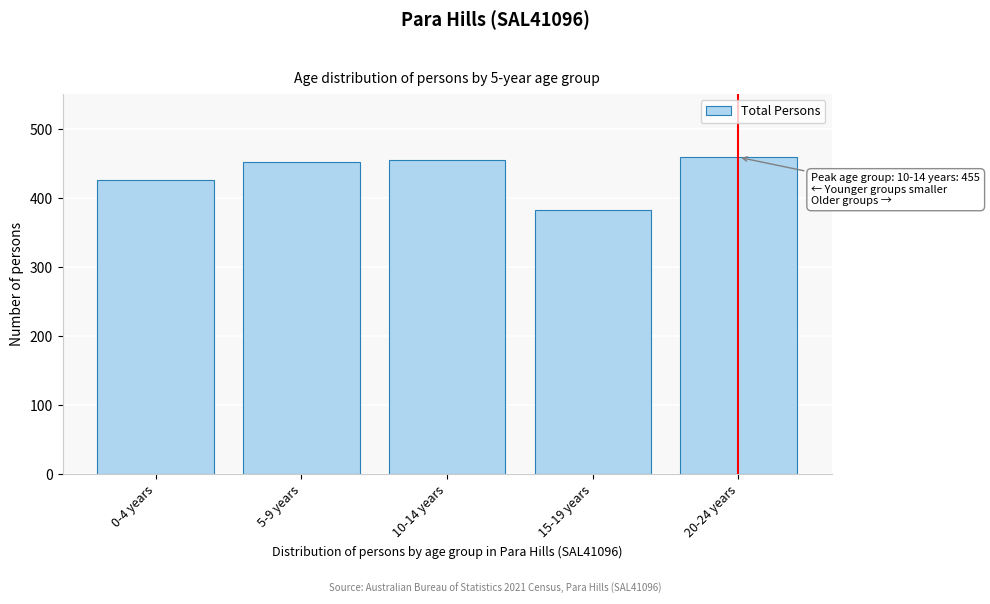

Reading left to right, extract all data points from this chart.

426	452	455	382	459